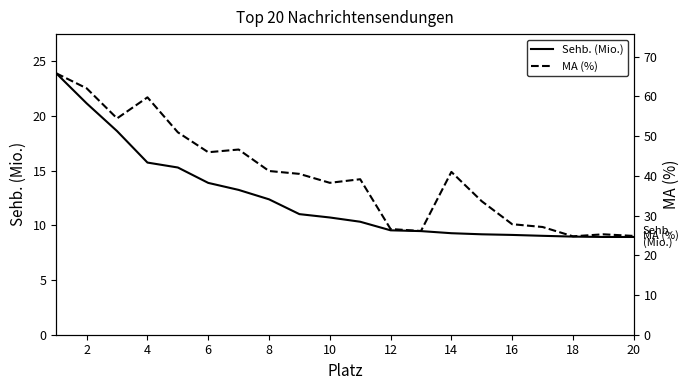

In MA (%), how many points are higher than both neighbors (excluding endpoints)?

5